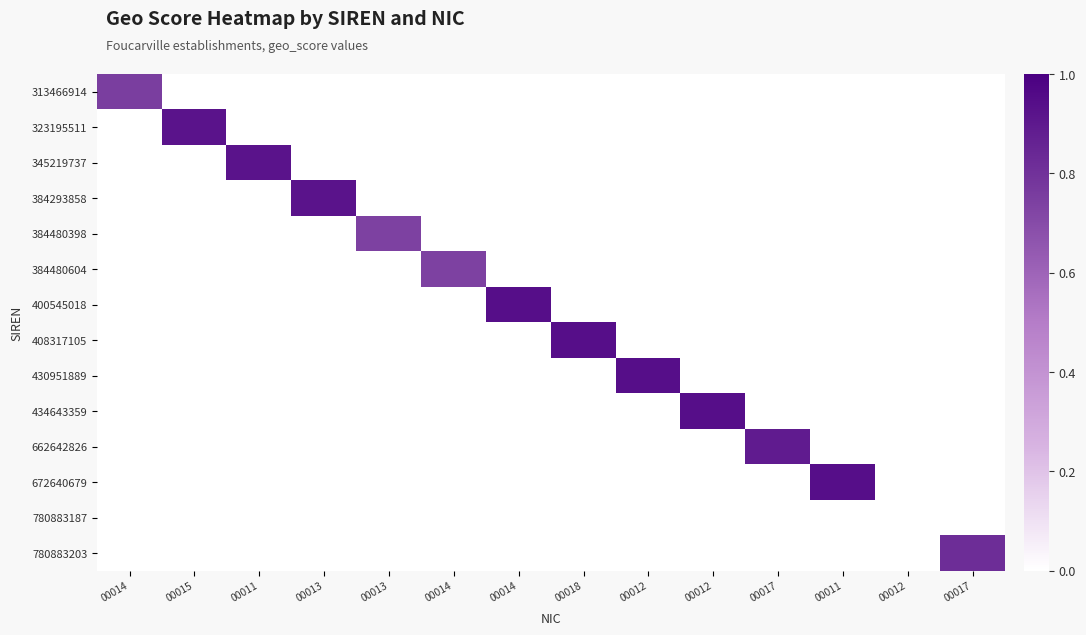

Reading left to right, list all the values displayed in this chart.

313466914: 00014=0.8	00015=0.0	00011=0.0	00013=0.0	00013=0.0	00014=0.0	00014=0.0	00018=0.0	00012=0.0	00012=0.0	00017=0.0	00011=0.0	00012=0.0	00017=0.0
323195511: 00014=0.0	00015=0.9	00011=0.0	00013=0.0	00013=0.0	00014=0.0	00014=0.0	00018=0.0	00012=0.0	00012=0.0	00017=0.0	00011=0.0	00012=0.0	00017=0.0
345219737: 00014=0.0	00015=0.0	00011=0.9	00013=0.0	00013=0.0	00014=0.0	00014=0.0	00018=0.0	00012=0.0	00012=0.0	00017=0.0	00011=0.0	00012=0.0	00017=0.0
384293858: 00014=0.0	00015=0.0	00011=0.0	00013=0.9	00013=0.0	00014=0.0	00014=0.0	00018=0.0	00012=0.0	00012=0.0	00017=0.0	00011=0.0	00012=0.0	00017=0.0
384480398: 00014=0.0	00015=0.0	00011=0.0	00013=0.0	00013=0.7	00014=0.0	00014=0.0	00018=0.0	00012=0.0	00012=0.0	00017=0.0	00011=0.0	00012=0.0	00017=0.0
384480604: 00014=0.0	00015=0.0	00011=0.0	00013=0.0	00013=0.0	00014=0.7	00014=0.0	00018=0.0	00012=0.0	00012=0.0	00017=0.0	00011=0.0	00012=0.0	00017=0.0
400545018: 00014=0.0	00015=0.0	00011=0.0	00013=0.0	00013=0.0	00014=0.0	00014=0.9	00018=0.0	00012=0.0	00012=0.0	00017=0.0	00011=0.0	00012=0.0	00017=0.0
408317105: 00014=0.0	00015=0.0	00011=0.0	00013=0.0	00013=0.0	00014=0.0	00014=0.0	00018=0.9	00012=0.0	00012=0.0	00017=0.0	00011=0.0	00012=0.0	00017=0.0
430951889: 00014=0.0	00015=0.0	00011=0.0	00013=0.0	00013=0.0	00014=0.0	00014=0.0	00018=0.0	00012=0.9	00012=0.0	00017=0.0	00011=0.0	00012=0.0	00017=0.0
434643359: 00014=0.0	00015=0.0	00011=0.0	00013=0.0	00013=0.0	00014=0.0	00014=0.0	00018=0.0	00012=0.0	00012=0.9	00017=0.0	00011=0.0	00012=0.0	00017=0.0
662642826: 00014=0.0	00015=0.0	00011=0.0	00013=0.0	00013=0.0	00014=0.0	00014=0.0	00018=0.0	00012=0.0	00012=0.0	00017=0.9	00011=0.0	00012=0.0	00017=0.0
672640679: 00014=0.0	00015=0.0	00011=0.0	00013=0.0	00013=0.0	00014=0.0	00014=0.0	00018=0.0	00012=0.0	00012=0.0	00017=0.0	00011=0.9	00012=0.0	00017=0.0
780883187: 00014=0.0	00015=0.0	00011=0.0	00013=0.0	00013=0.0	00014=0.0	00014=0.0	00018=0.0	00012=0.0	00012=0.0	00017=0.0	00011=0.0	00012=0.0	00017=0.0
780883203: 00014=0.0	00015=0.0	00011=0.0	00013=0.0	00013=0.0	00014=0.0	00014=0.0	00018=0.0	00012=0.0	00012=0.0	00017=0.0	00011=0.0	00012=0.0	00017=0.8